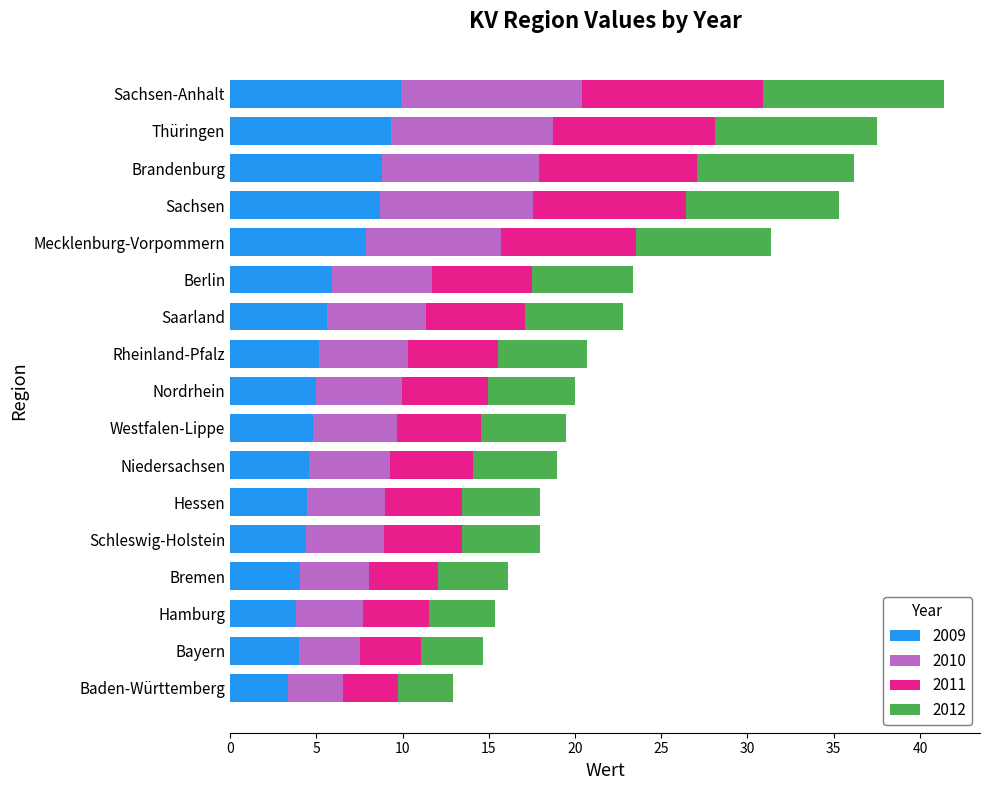

What is the total value across all series at Niedersachsen?

18.9